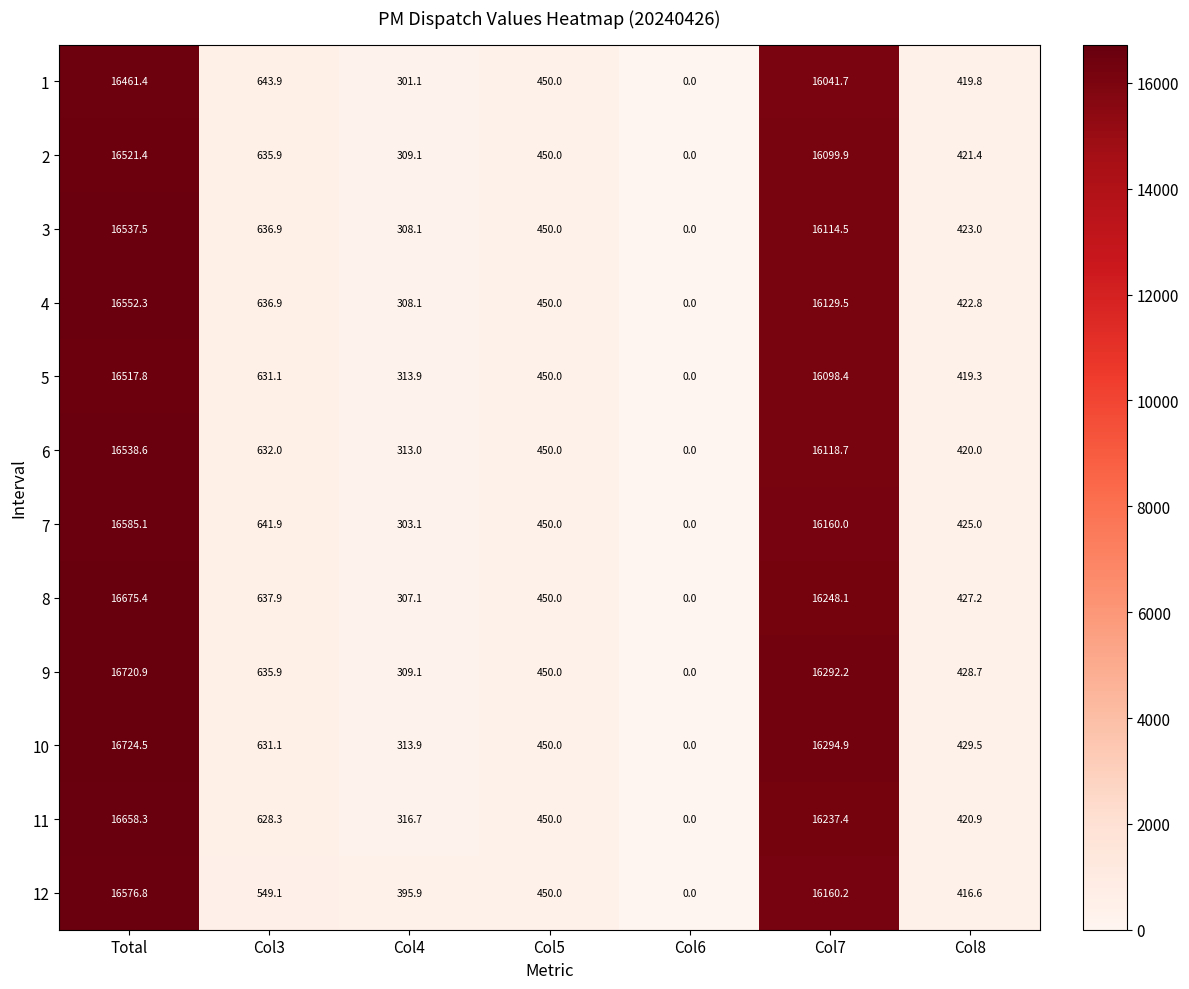

Rank the series by their maximum value, from highest to lowest.

10, 9, 8, 11, 7, 12, 4, 6, 3, 2, 5, 1